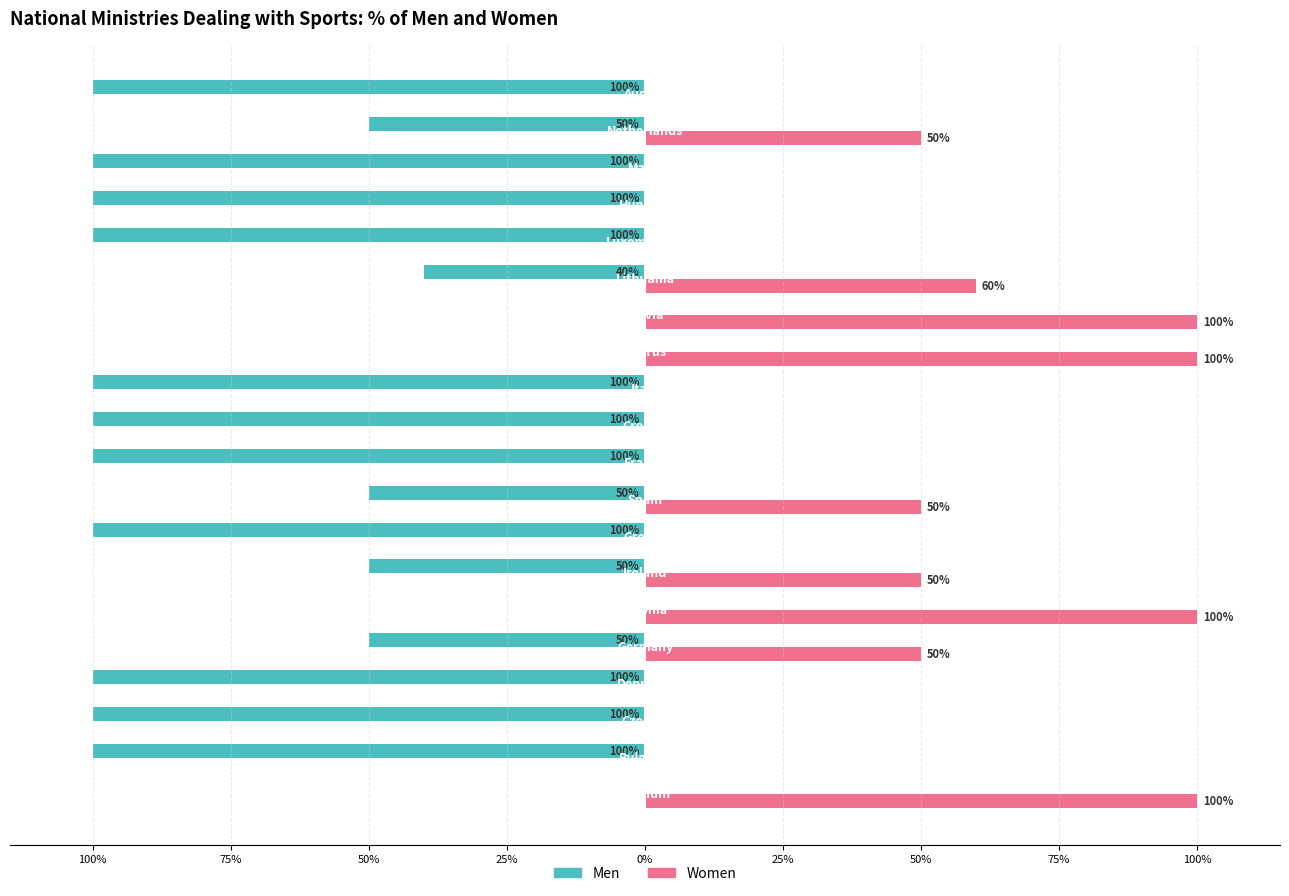

What are all the series names shown in the legend?

Men, Women